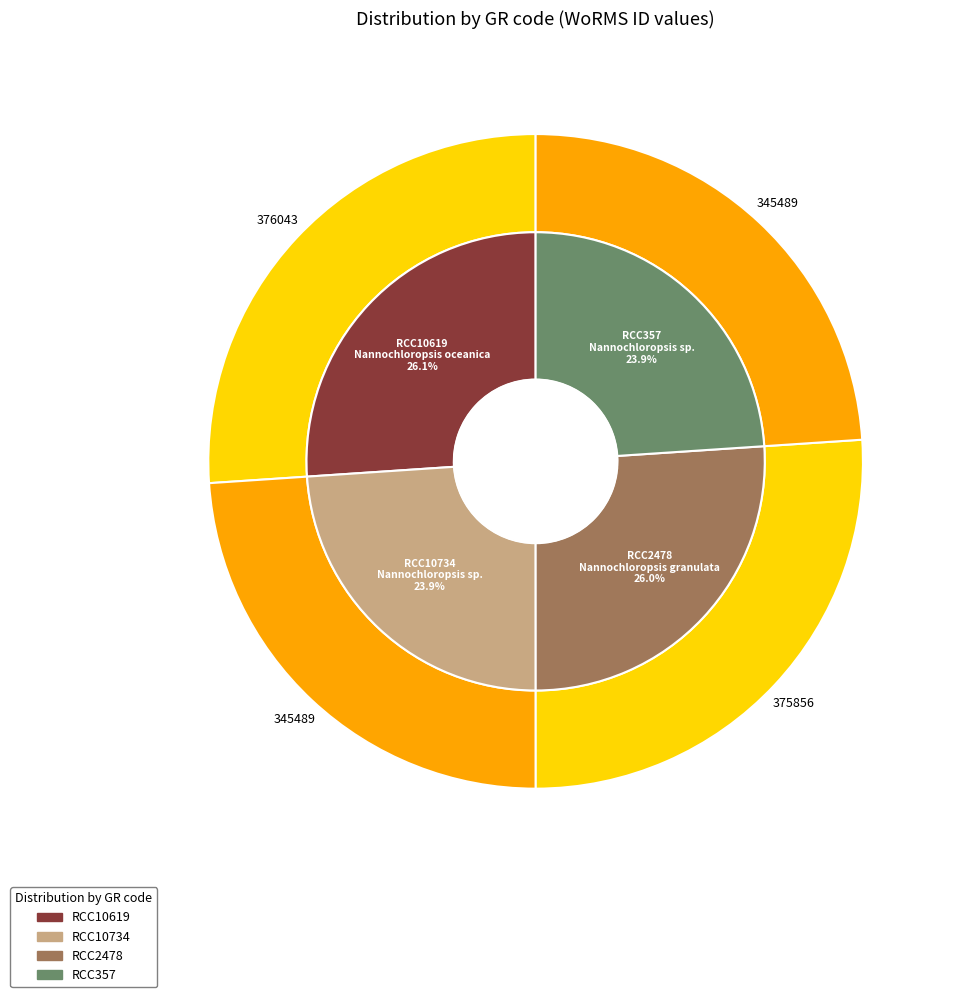

Is the sum of RCC2478 and RCC10734 greater than half?

No